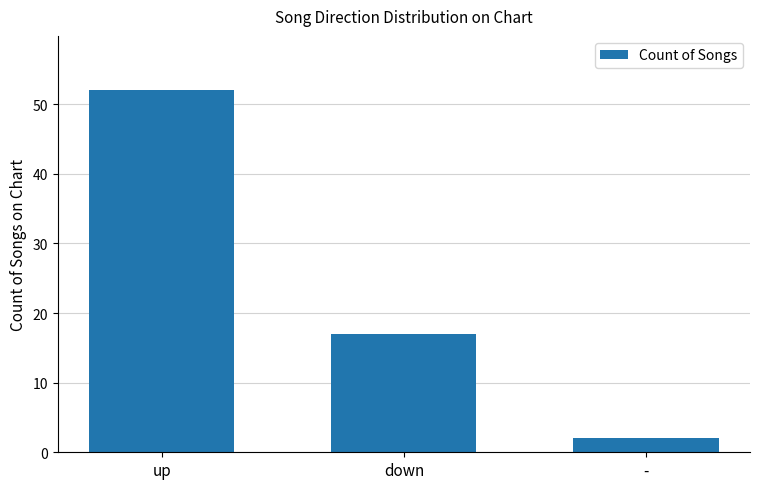

True or false: the data shows 52 at up.

True